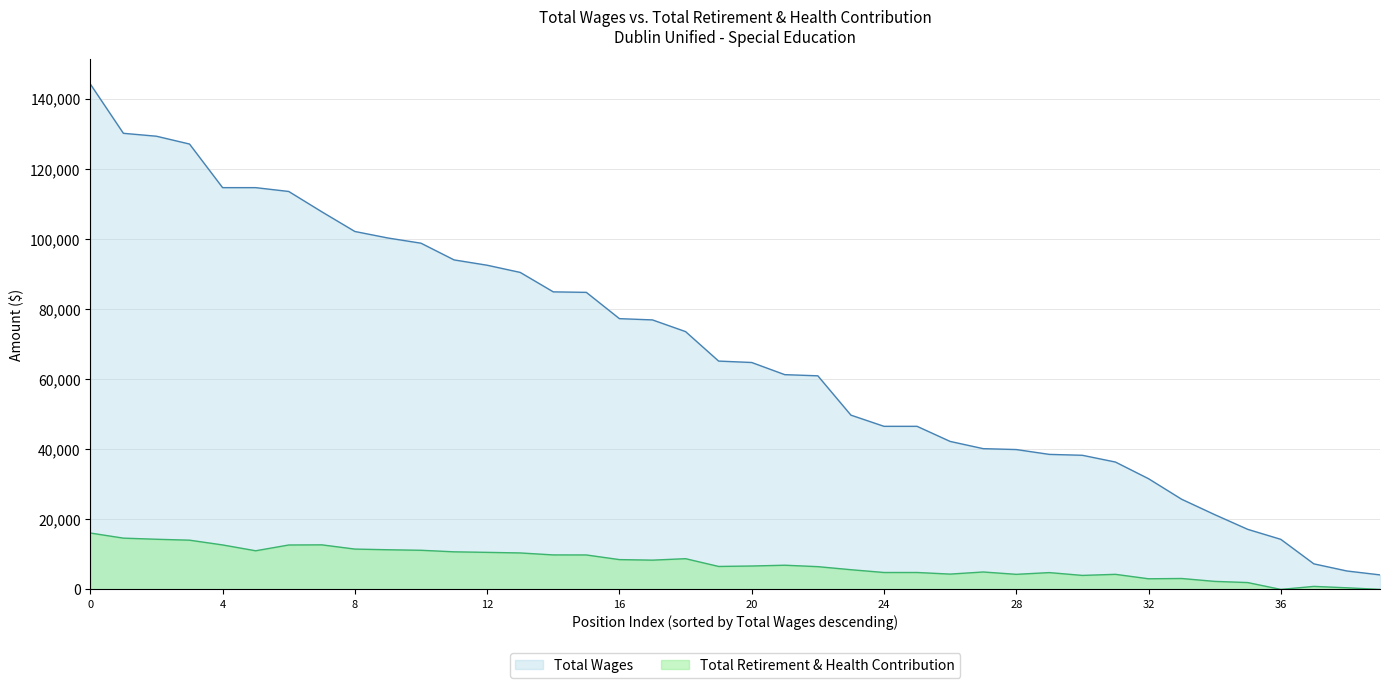

True or false: Total Retirement & Health Contribution and Total Wages intersect in this chart.

False